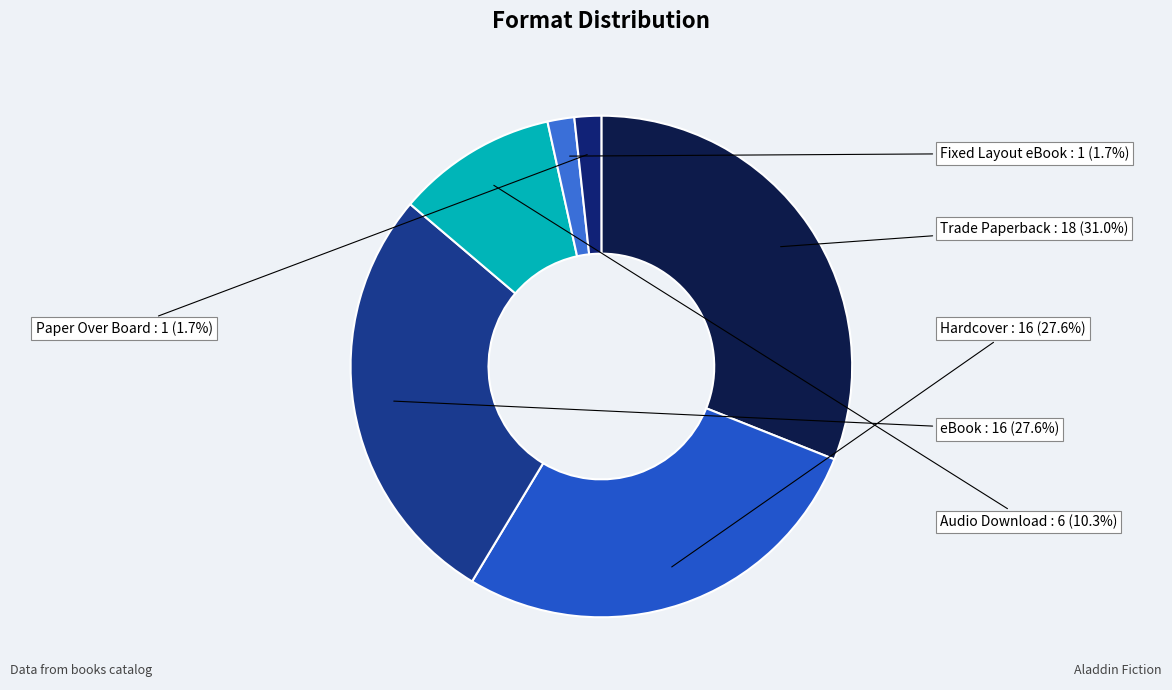

What percentage is the Fixed Layout eBook slice, to the nearest percent?

2%